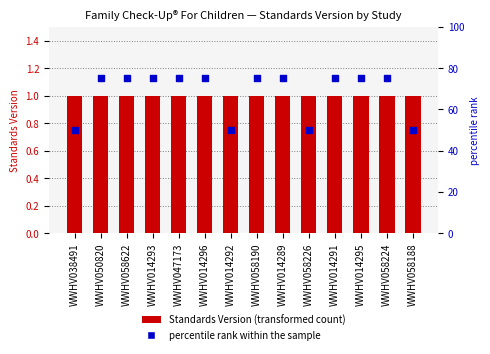

Is the value of Standards Version at WWHV058190 greater than the value of percentile rank within the sample at WWHV047173?

No